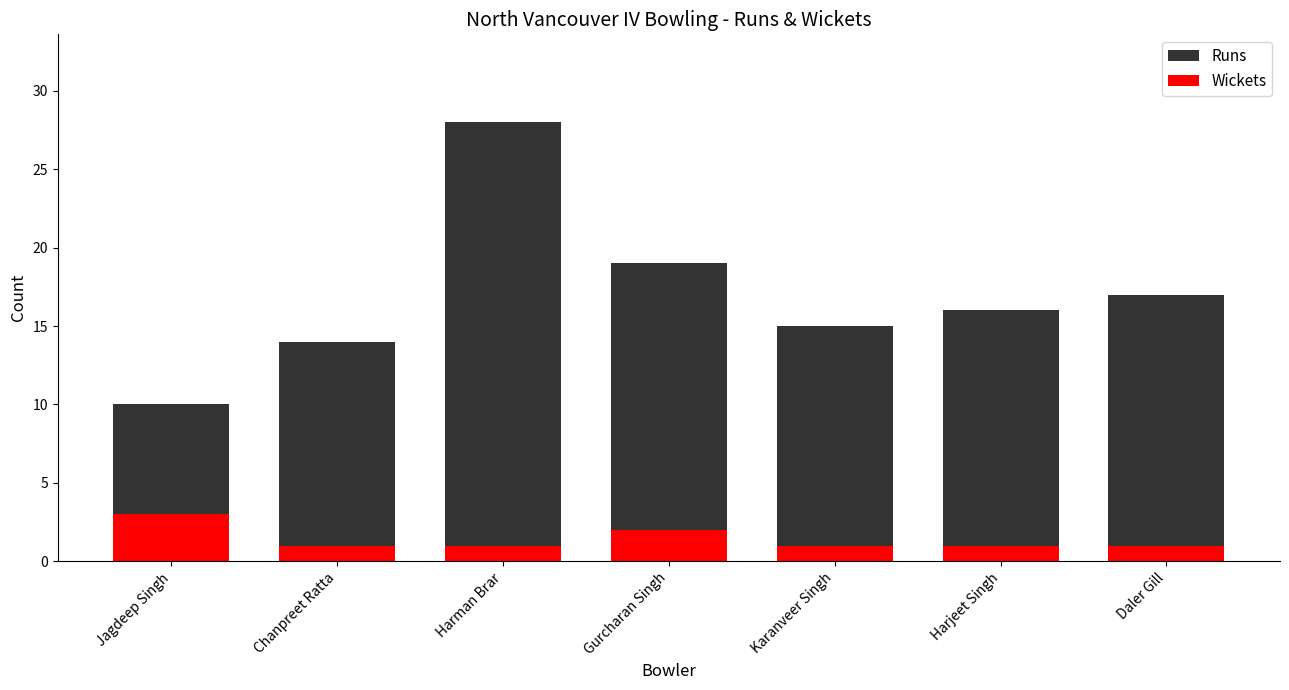

What is the sum of all Wickets values?

10